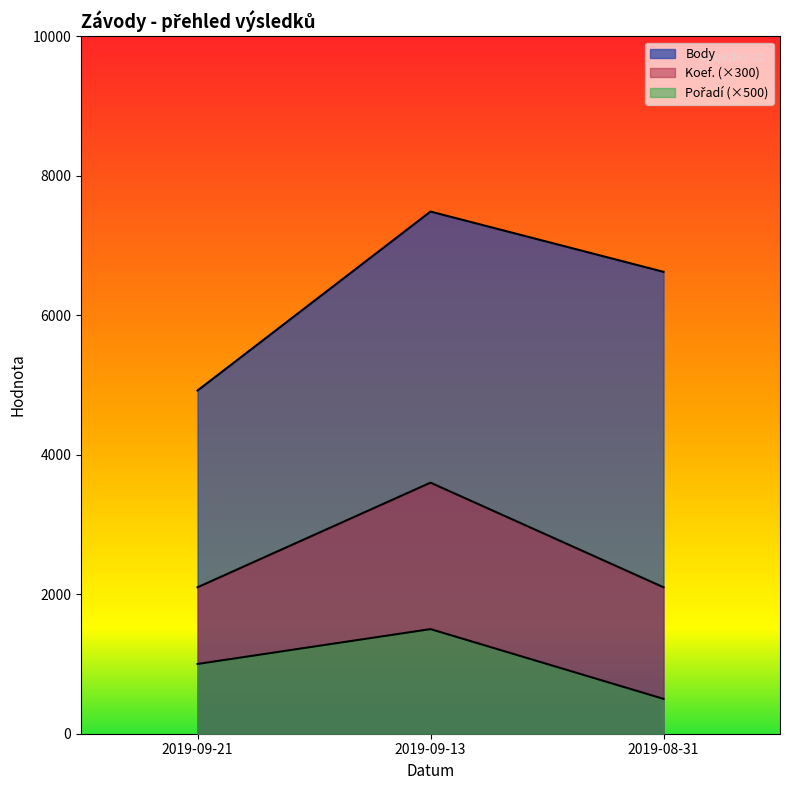

Is the value of Koef. at 2019-09-13 greater than the value of Pořadí at 2019-09-13?

Yes